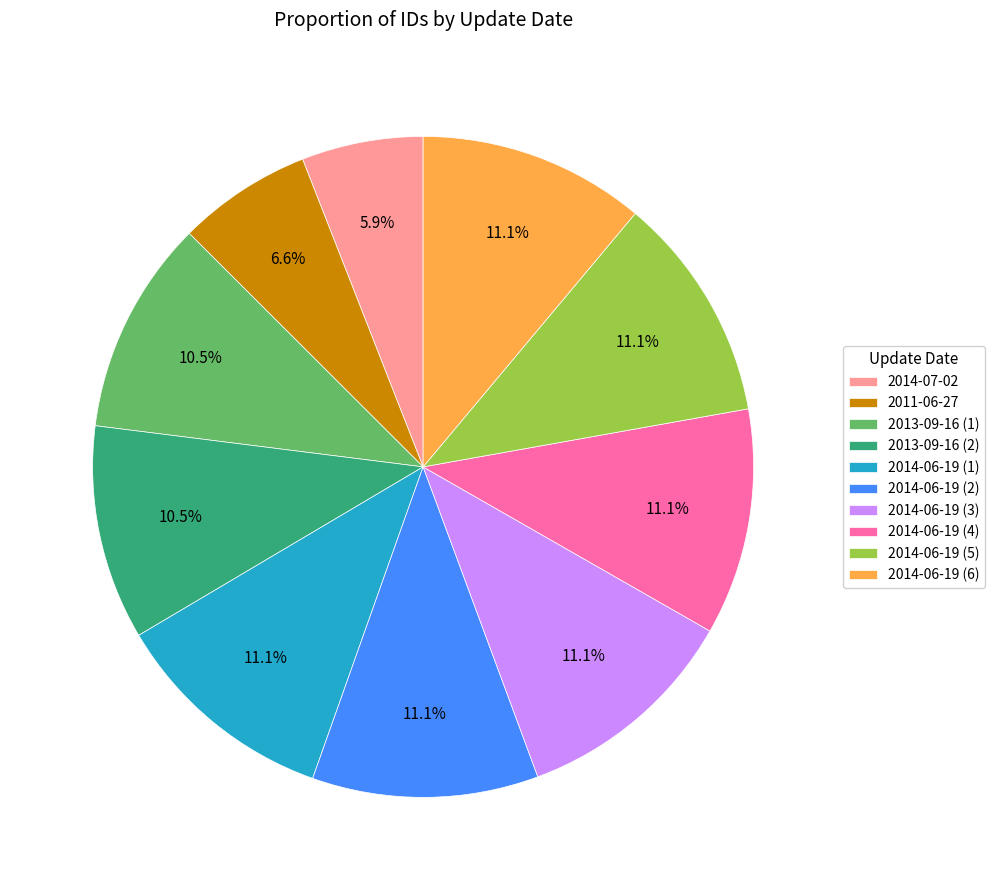

Is there a majority slice in this chart?

No